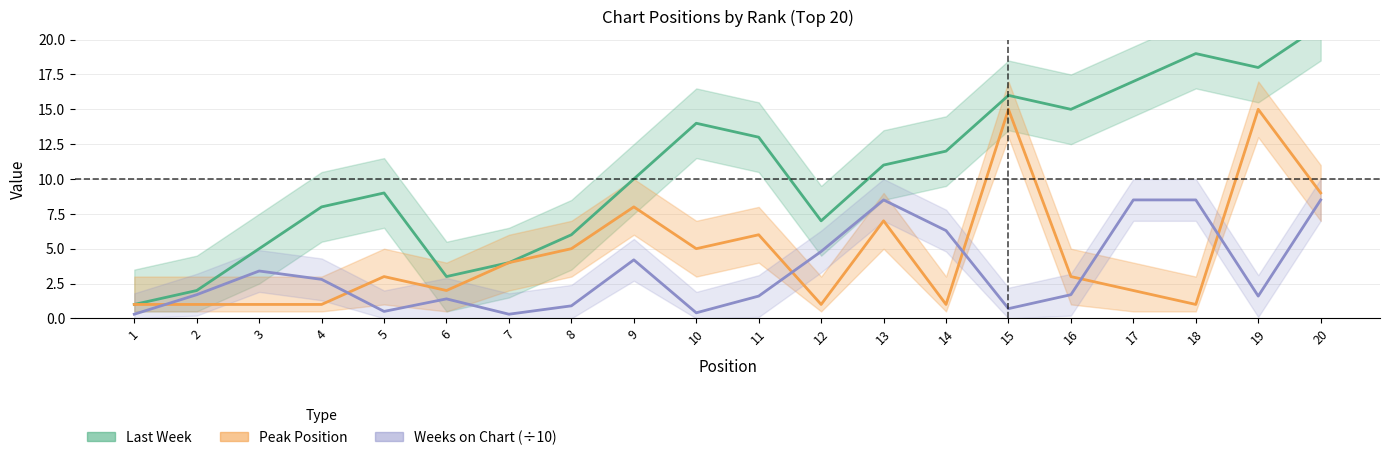

At which category does Weeks on Chart reach its first local valley?

5